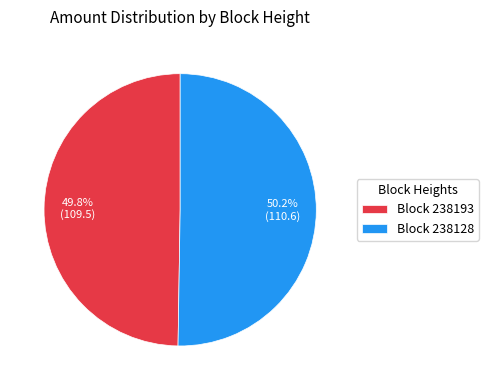

How many slices are in this pie chart?

2